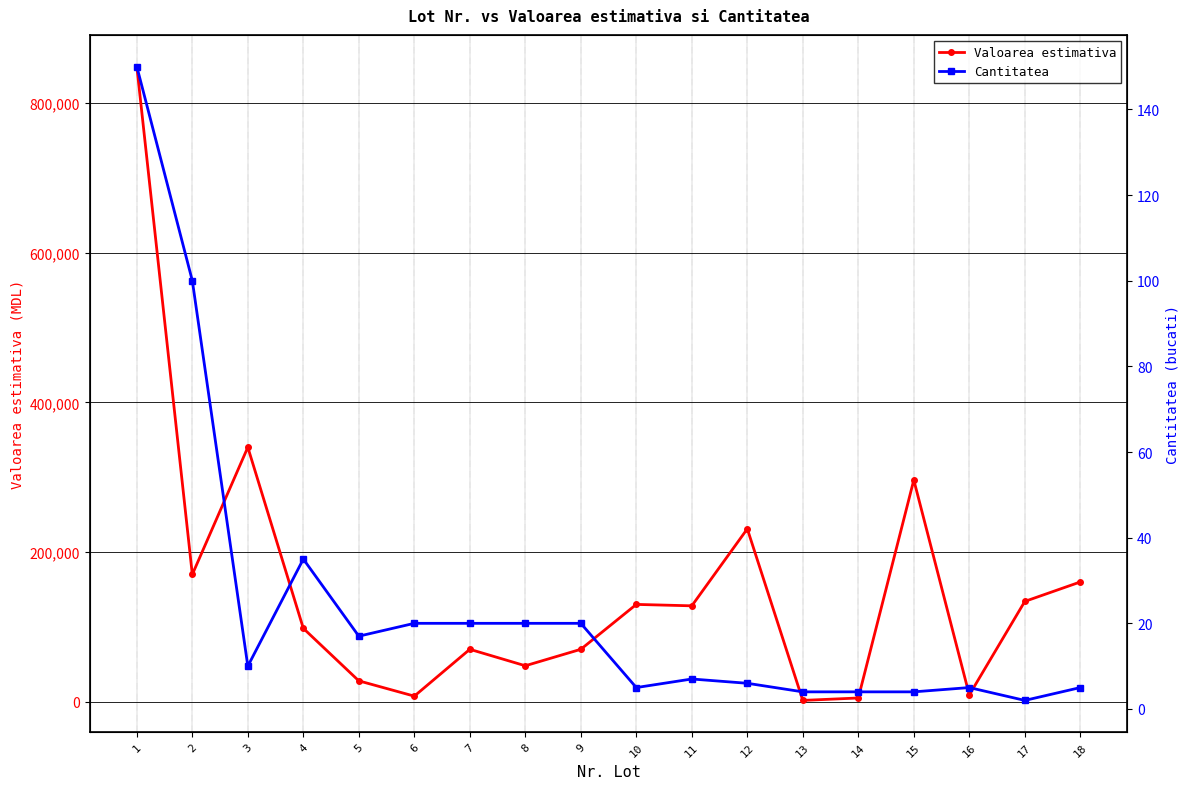

Reading left to right, extract all data points from this chart.

Valoarea estimativa: 848763.0	170000.0	340000.0	98000.0	27846.0	7400.0	70000.0	48000.0	70000.0	130000.0	128100.0	231000.0	1692.0	4938.0	296296.0	9013.8	134000.0	160000.0
Cantitatea: 150.0	100.0	10.0	35.0	17.0	20.0	20.0	20.0	20.0	5.0	7.0	6.0	4.0	4.0	4.0	5.0	2.0	5.0